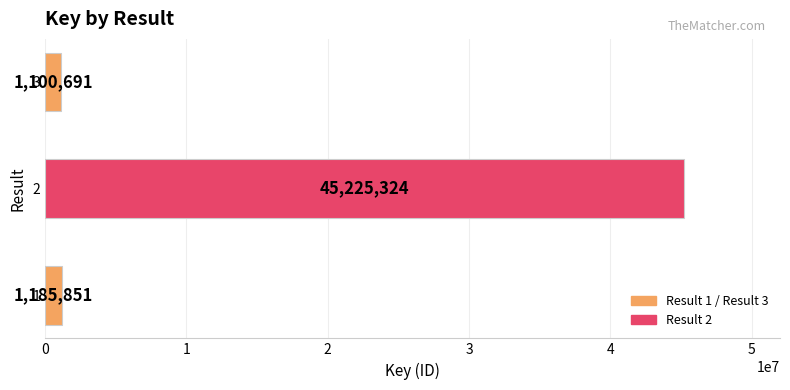

Are the bars horizontal?

Yes